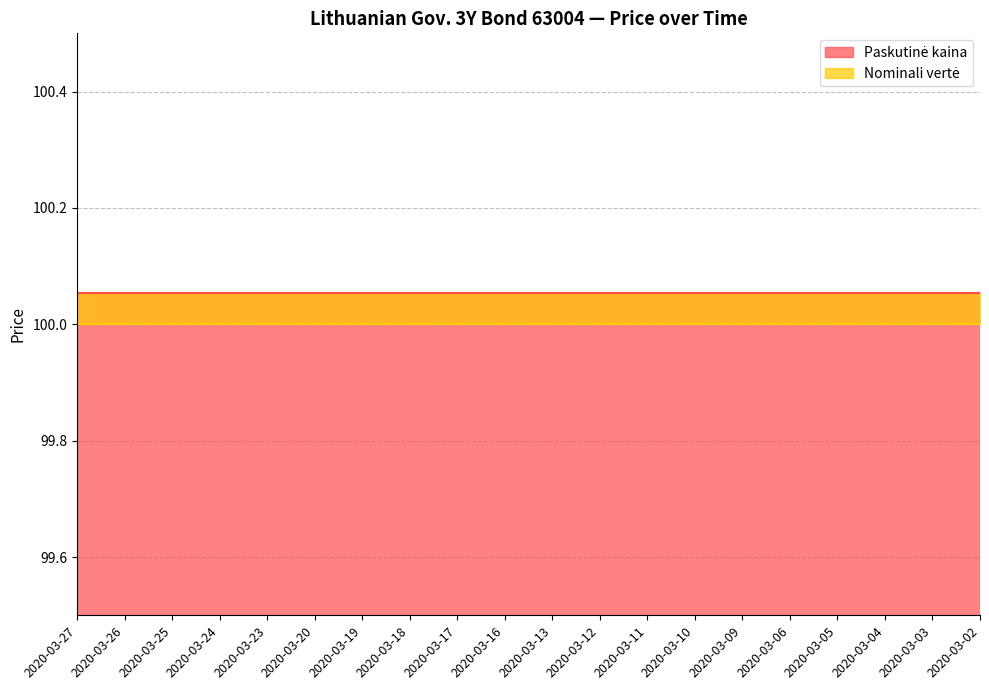

Reading right to left, extract all data points from this chart.

Paskutinė kaina: 100.1	100.1	100.1	100.1	100.1	100.1	100.1	100.1	100.1	100.1	100.1	100.1	100.1	100.1	100.1	100.1	100.1	100.1	100.1	100.1
Nominali vertė: 100.0	100.0	100.0	100.0	100.0	100.0	100.0	100.0	100.0	100.0	100.0	100.0	100.0	100.0	100.0	100.0	100.0	100.0	100.0	100.0